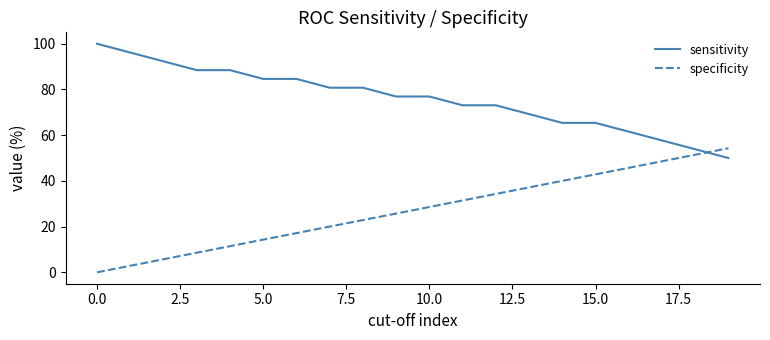

How many intersections are there between sensitivity and specificity?

1